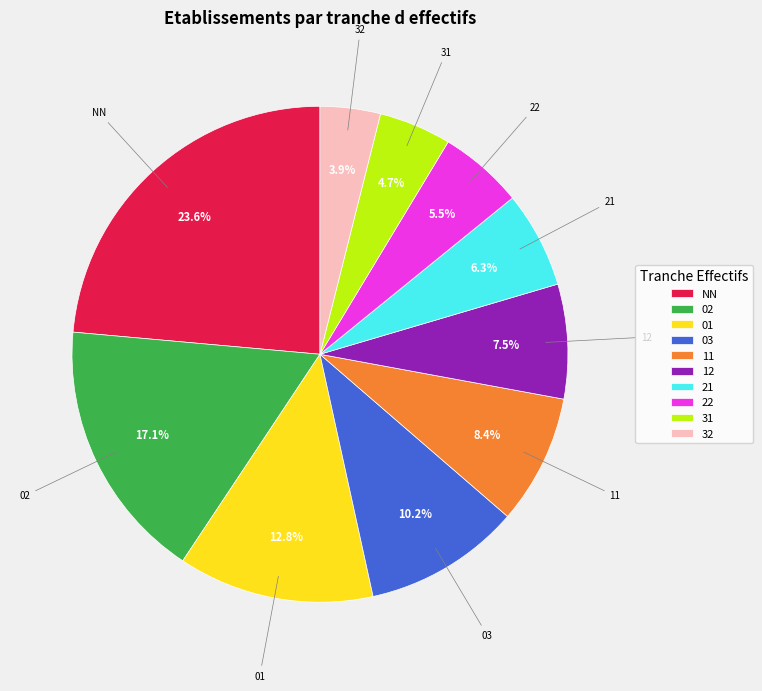

Which slice is the largest?

NN